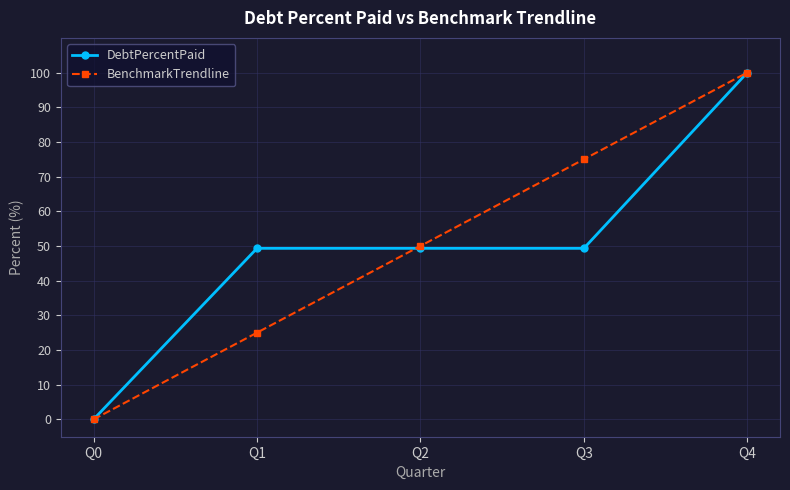

Reading right to left, extract all data points from this chart.

DebtPercentPaid: Q4=100.0	Q3=49.3	Q2=49.3	Q1=49.3	Q0=0.0
BenchmarkTrendline: Q4=100.0	Q3=75.0	Q2=50.0	Q1=25.0	Q0=0.0